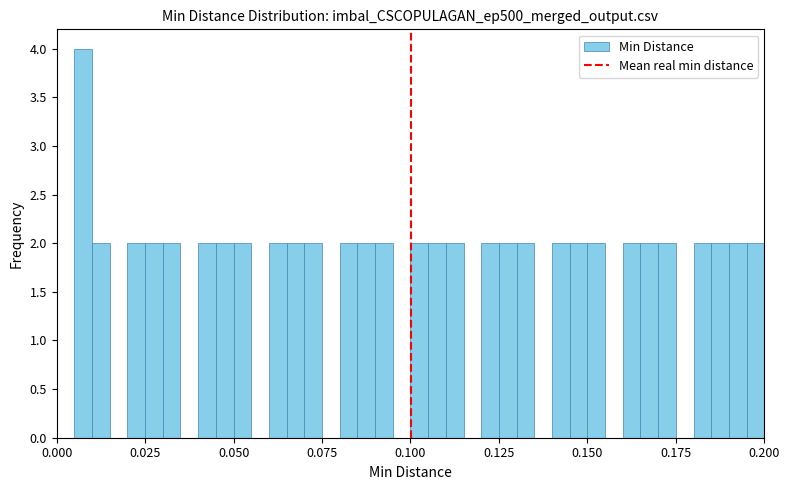

Read against the x-axis, roughly where is the centre of the tallest bar?

0.010